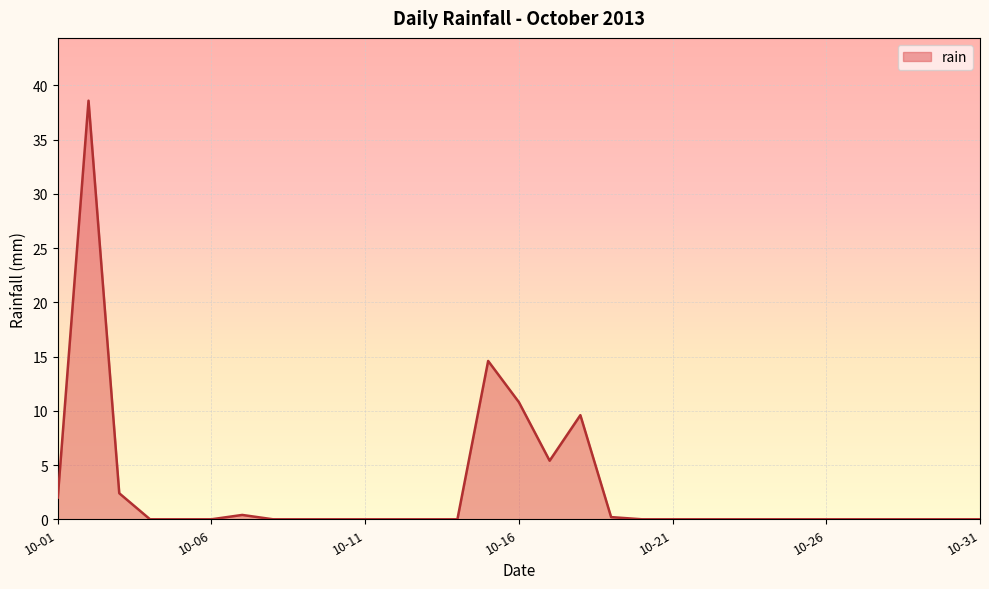

What is the greatest value displayed?

38.6